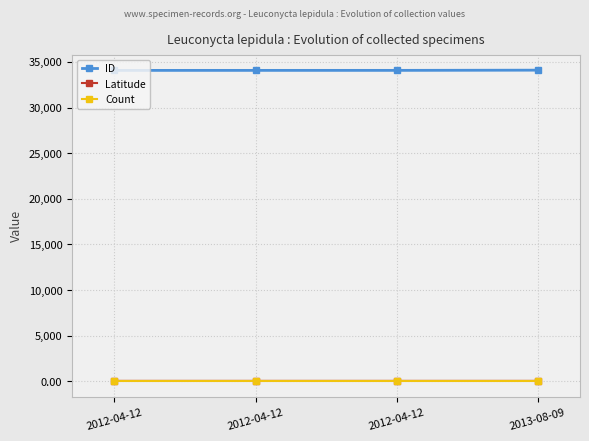

Is the value of ID at 2012-04-12 greater than the value of Count at 2012-04-12?

Yes